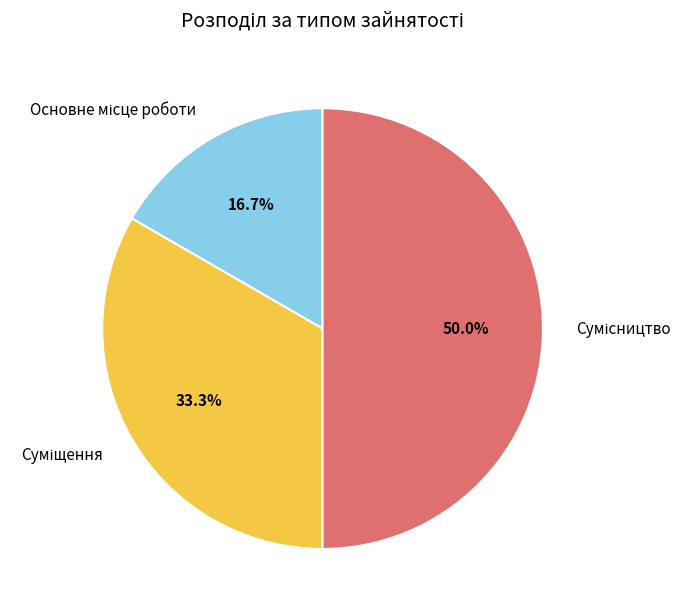

How many segments does this pie chart have?

3